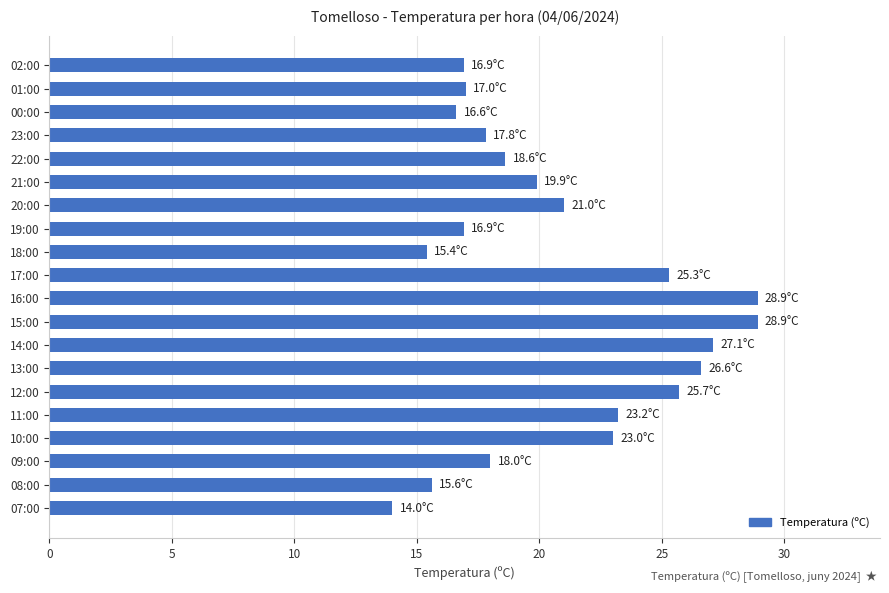

What is the label of the 5th bar from the top?

22:00